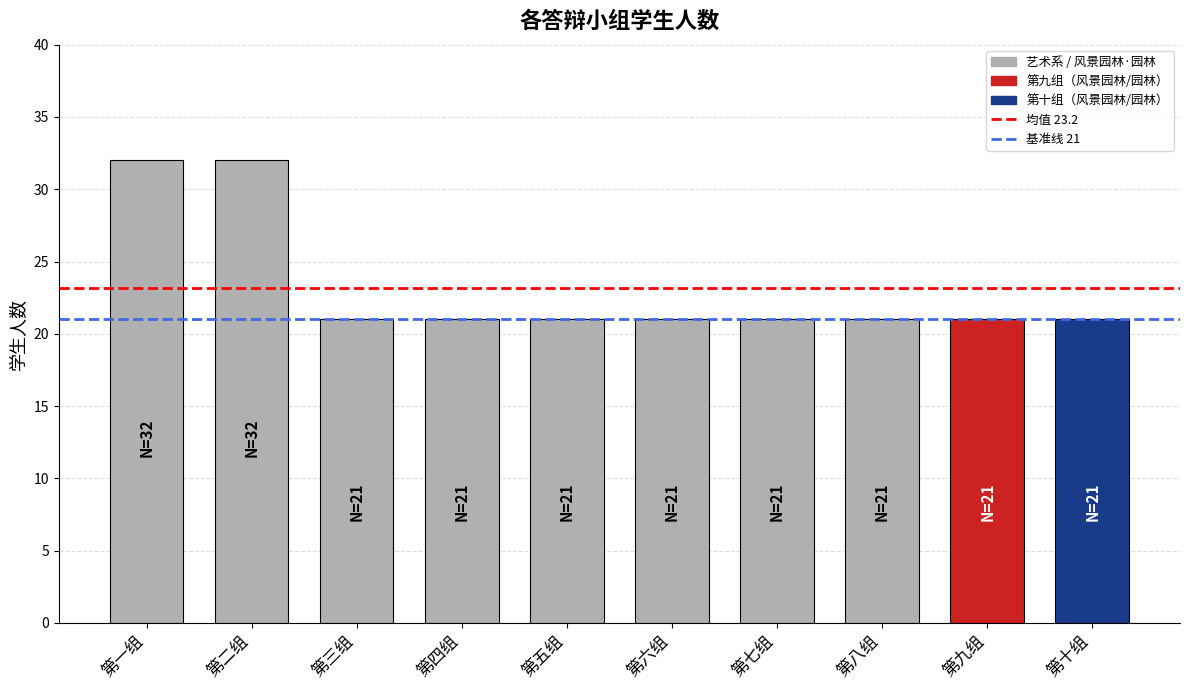

Does the chart contain stacked bars?

No